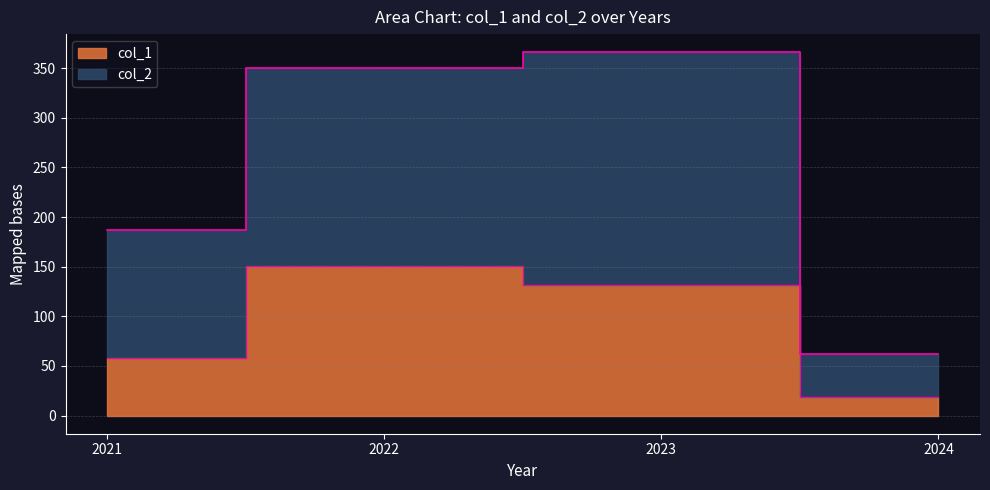

True or false: col_1 and col_2 intersect in this chart.

False